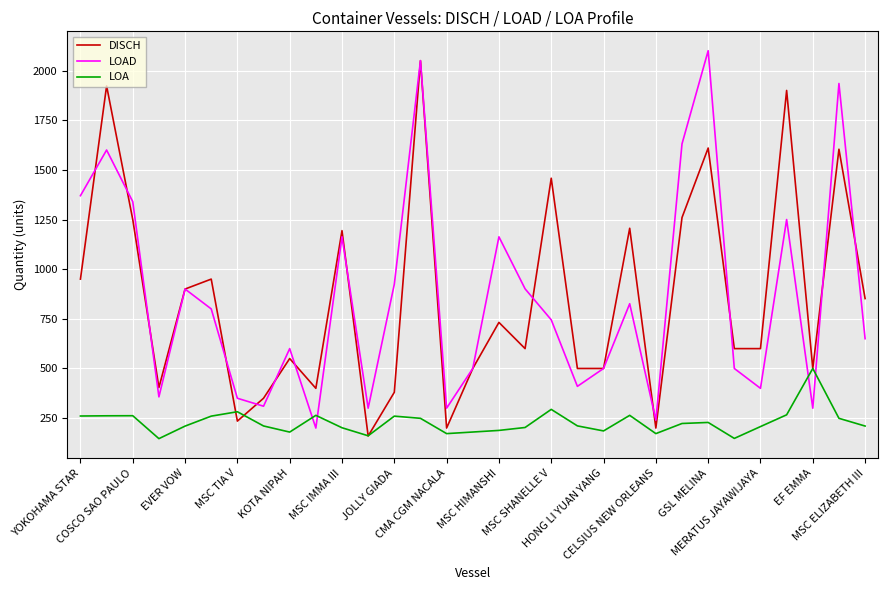

What is the maximum value shown in the chart?

2100.0